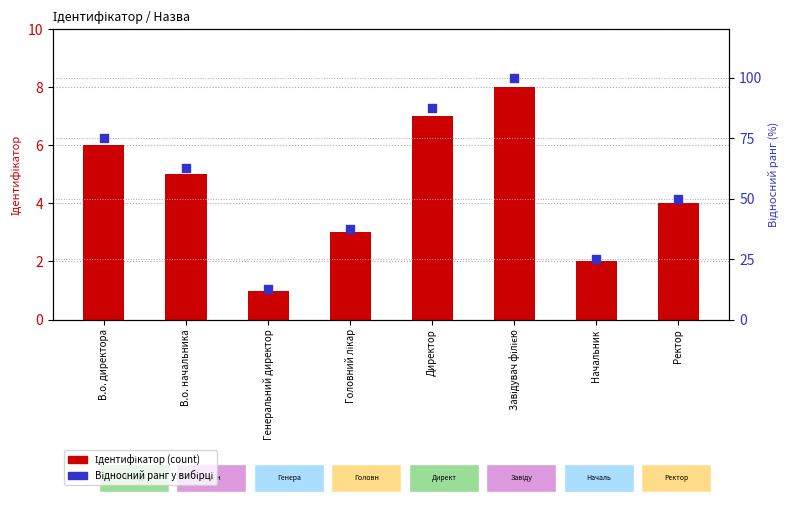

At how many categories does at least one series exceed 85?

2